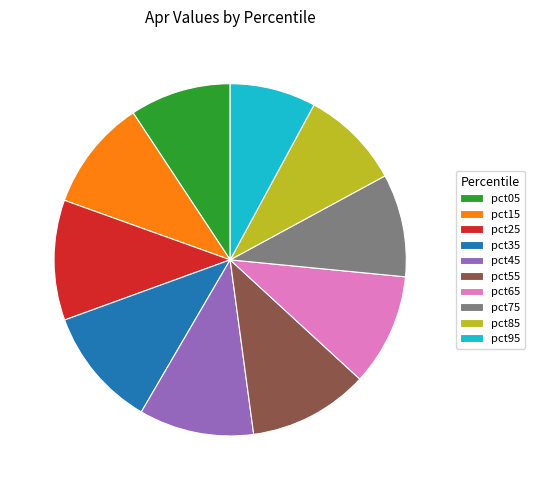

Count the number of slices in the pie.

10